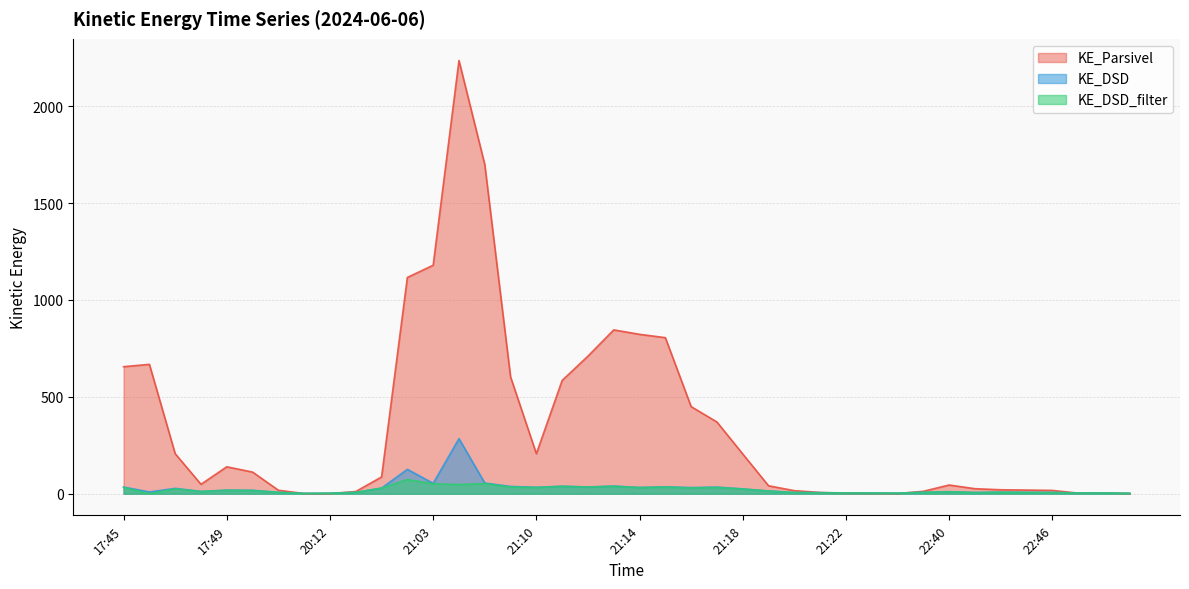

The value of KE_Parsivel at 17:51 is 4.8. True or false?

False